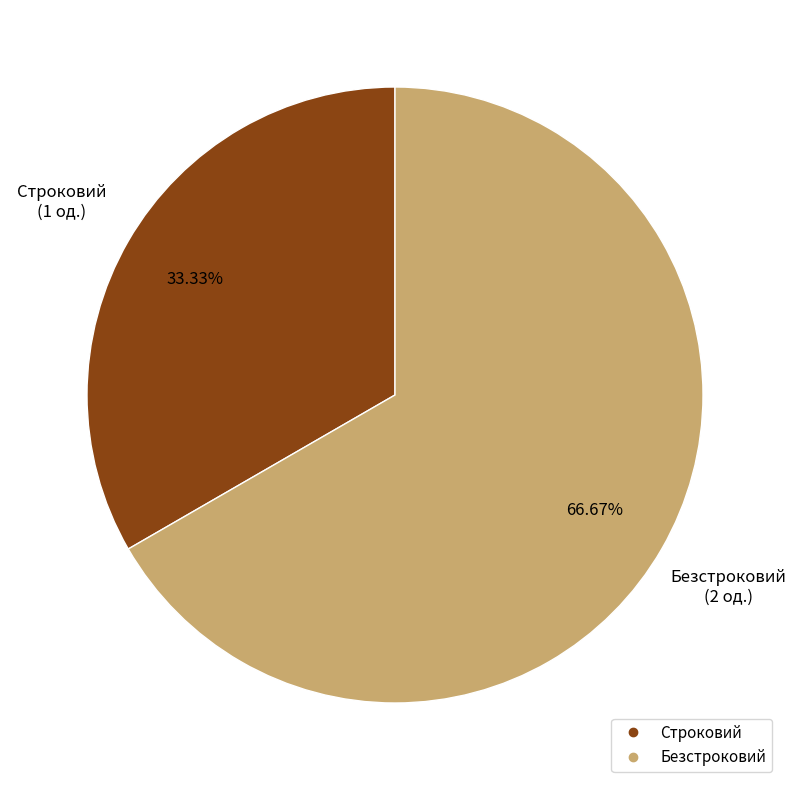

How many segments does this pie chart have?

2